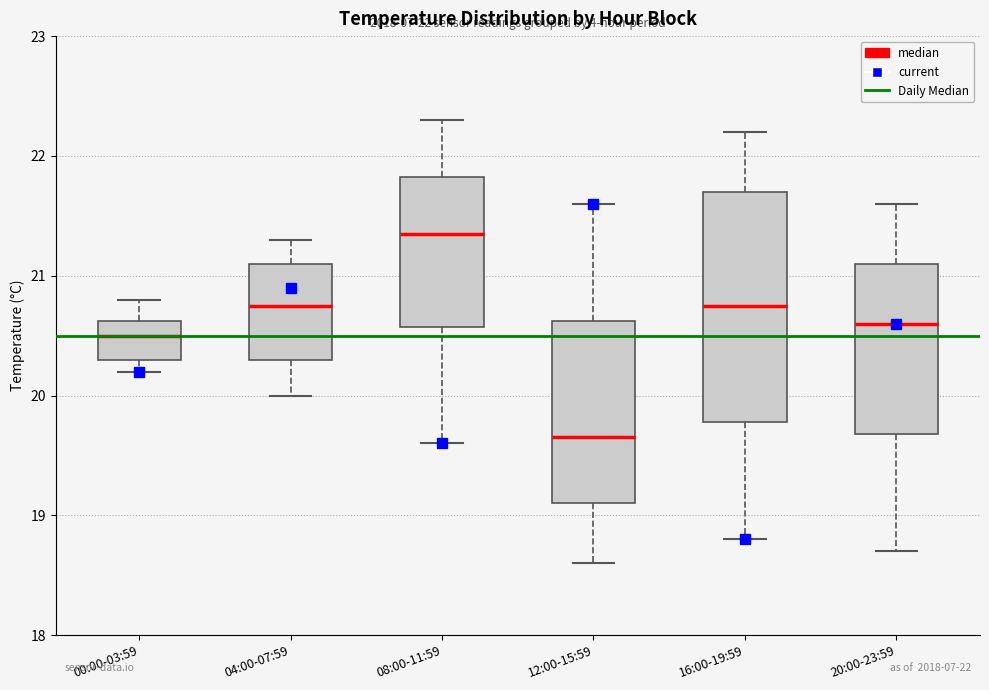

Which box is the tallest, from its lower edge to its upper edge?

16:00-19:59